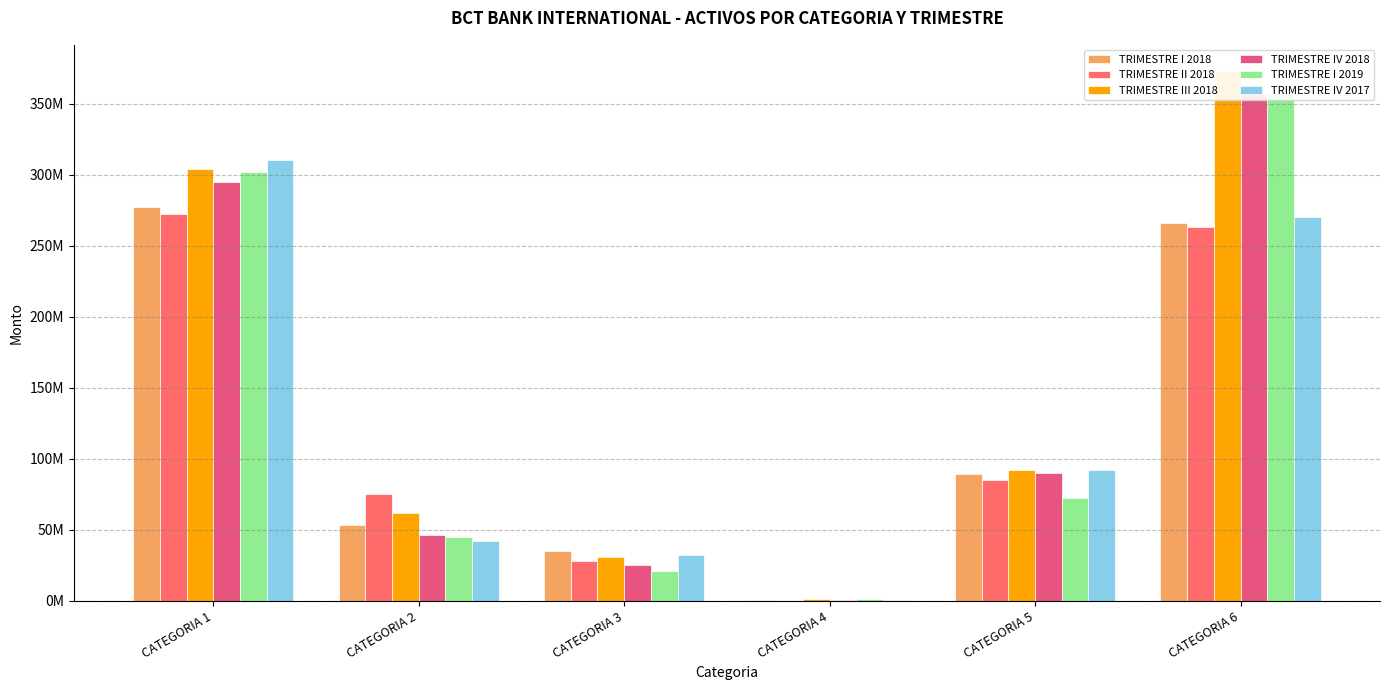

Which category has the lowest value across all series?

CATEGORIA 4